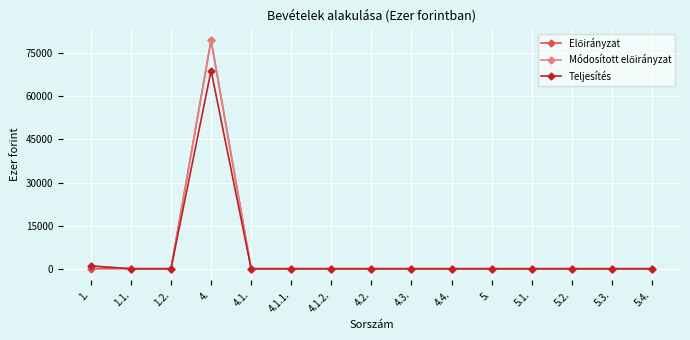

What is the label of the 9th point from the left?

4.3.